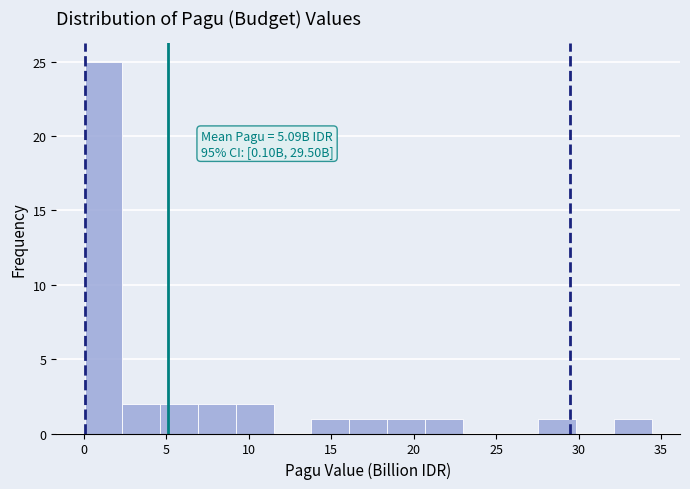

Over which range of the x-axis is the bar tallest?

0.0 to 2.5